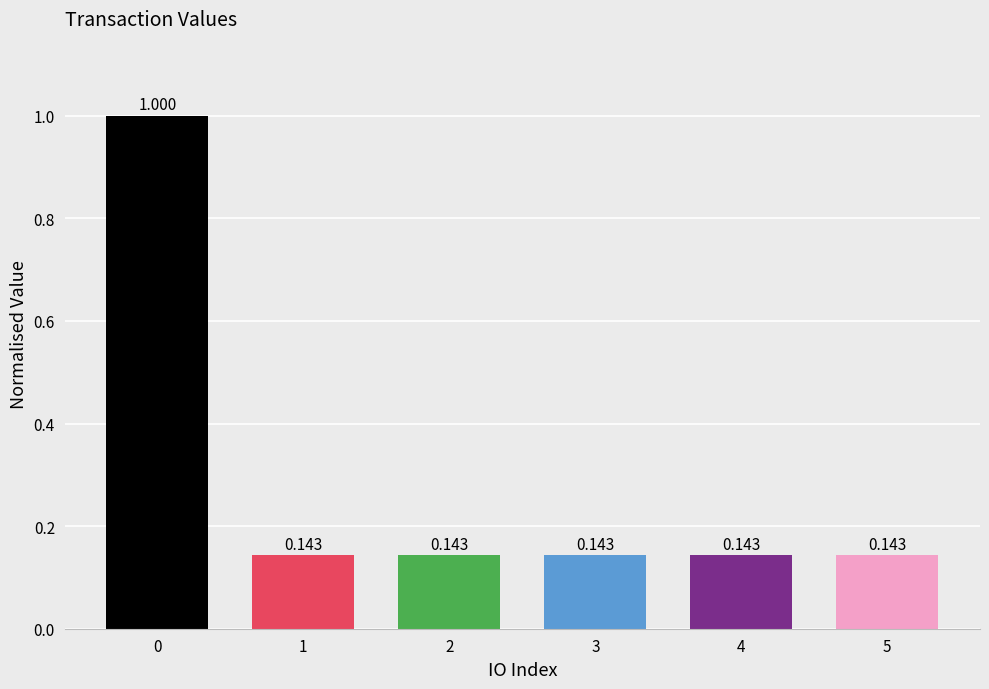

How many values are between 0 and 1?

6